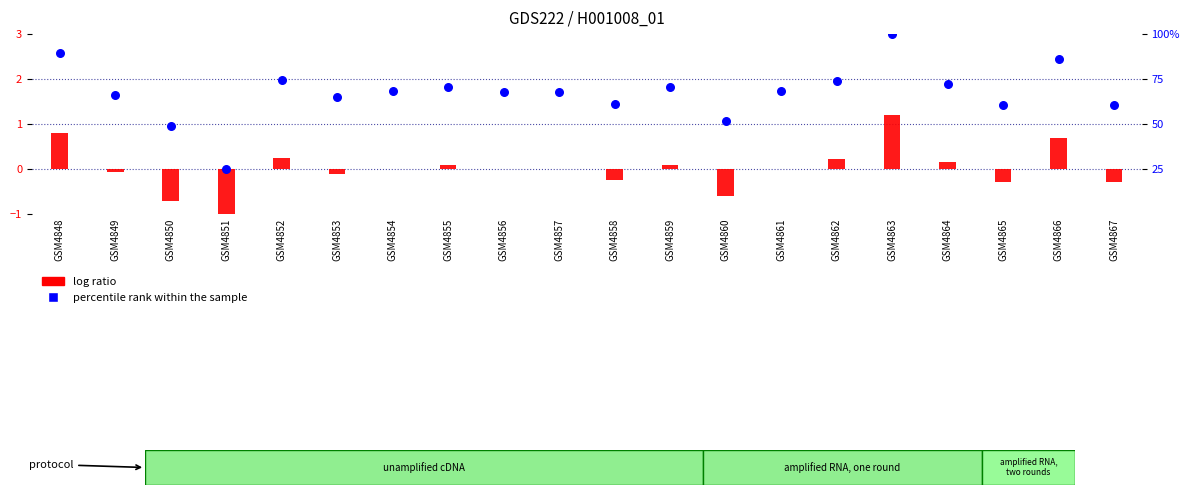

Which series contains the lowest Y value?

log ratio